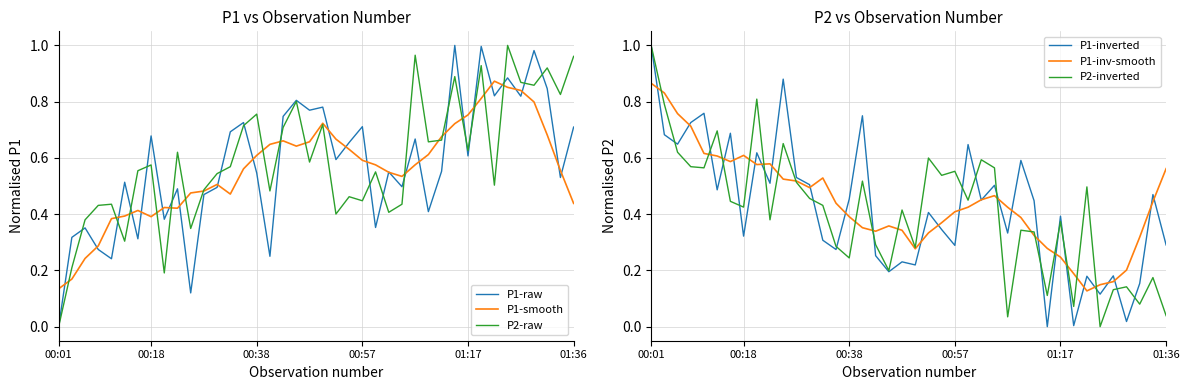

At which label does P1-smooth reach its minimum?

00:01